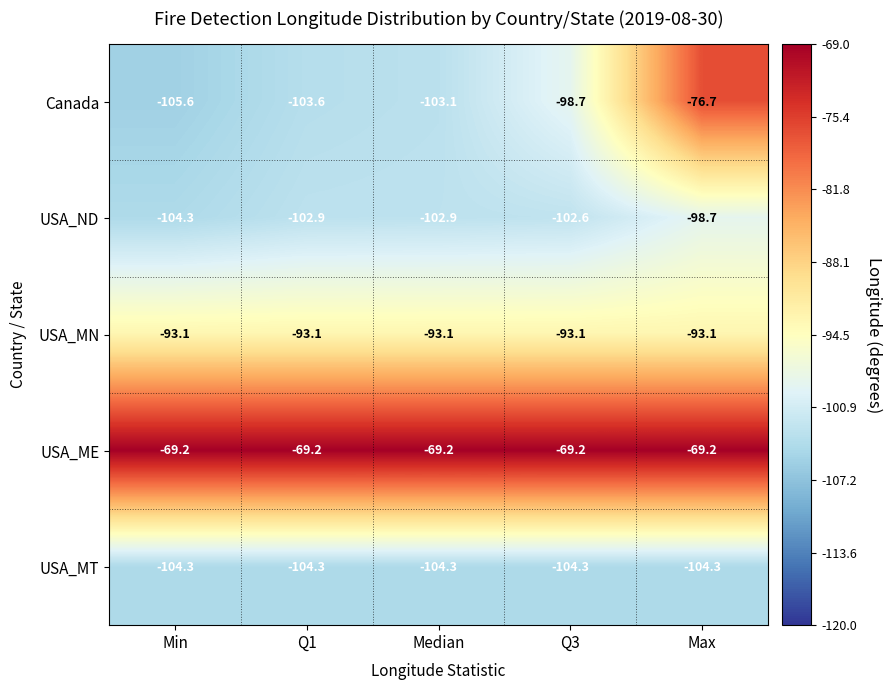

What is the sum of the USA_MN values at Max and Q3?

-186.2